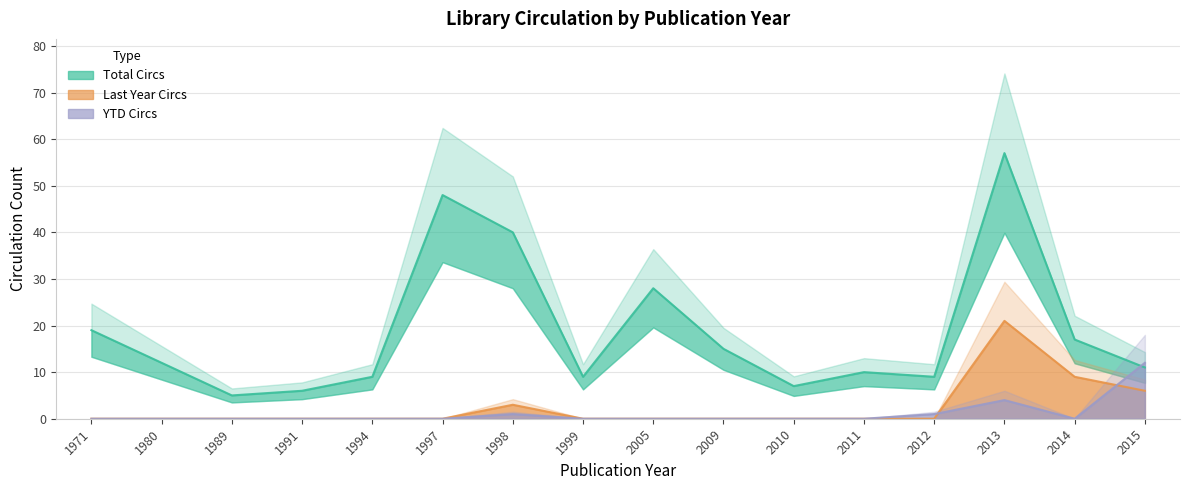

At which category does the chart reach its peak across all series?

2013